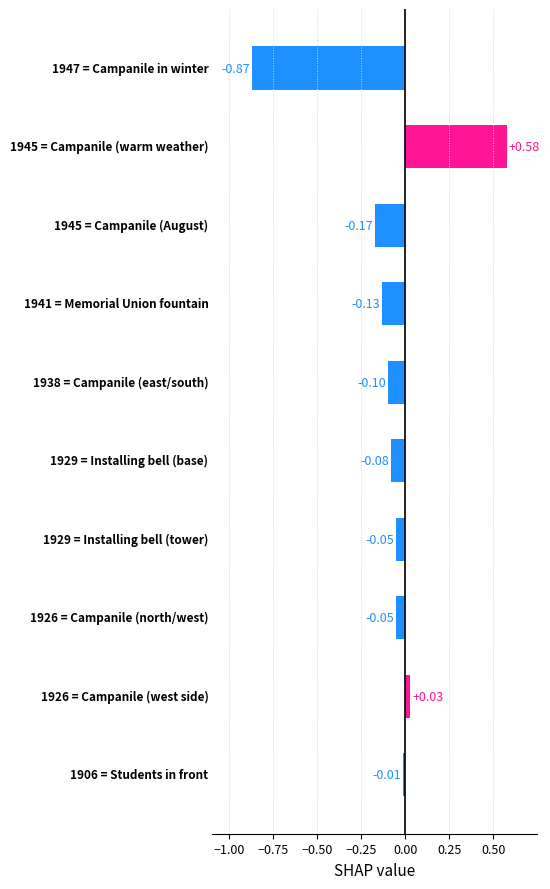

How many bars are there in total?

10